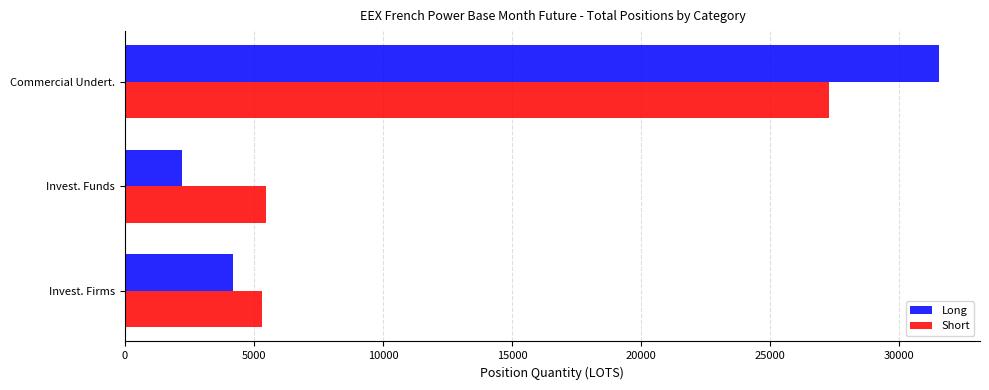

What is the sum of all Short values?

38075.7